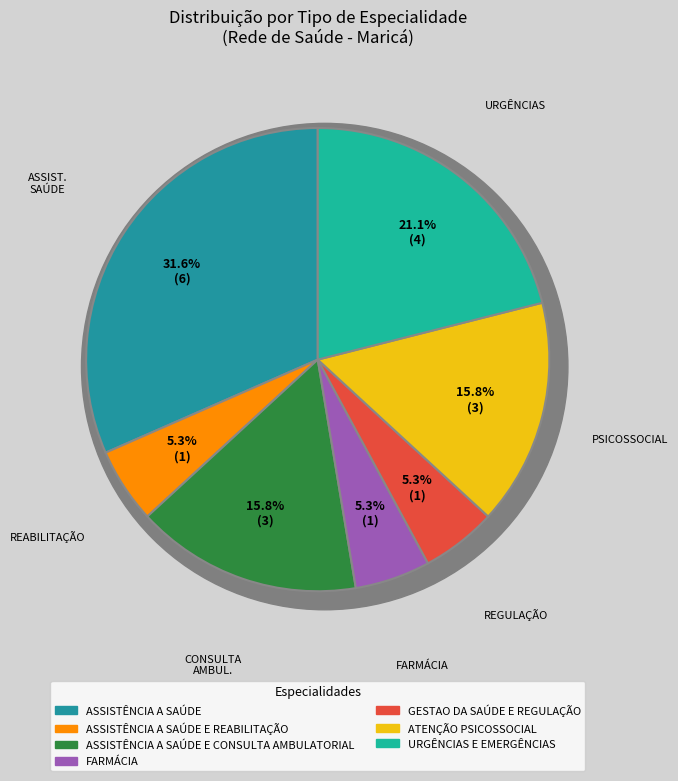

To the nearest percent, what portion does ASSISTÊNCIA A SAÚDE E REABILITAÇÃO represent?

5%